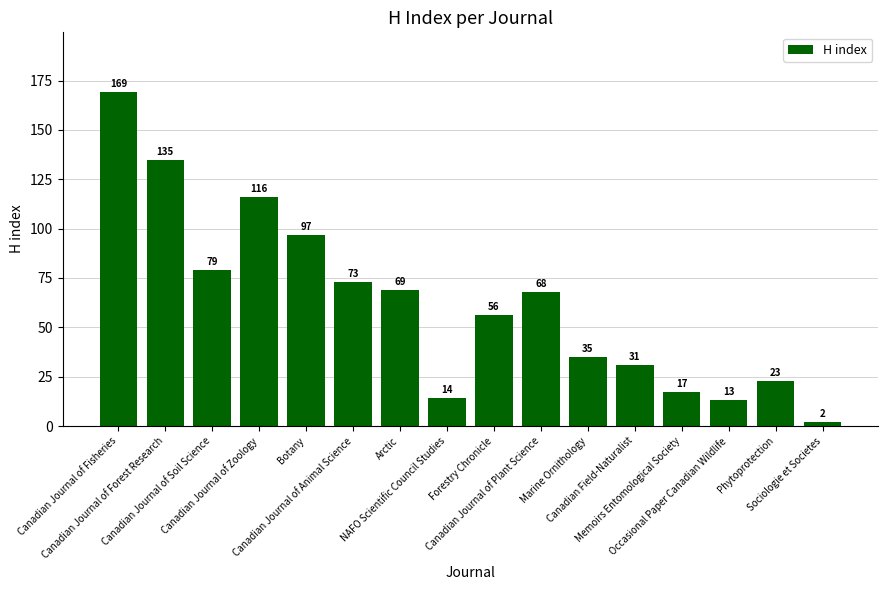

Does the chart contain stacked bars?

No